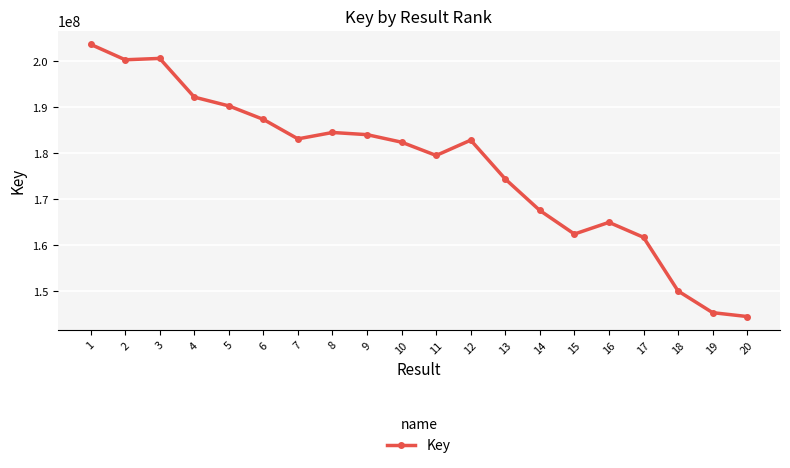

Which has a higher value, 6 or 7?

6